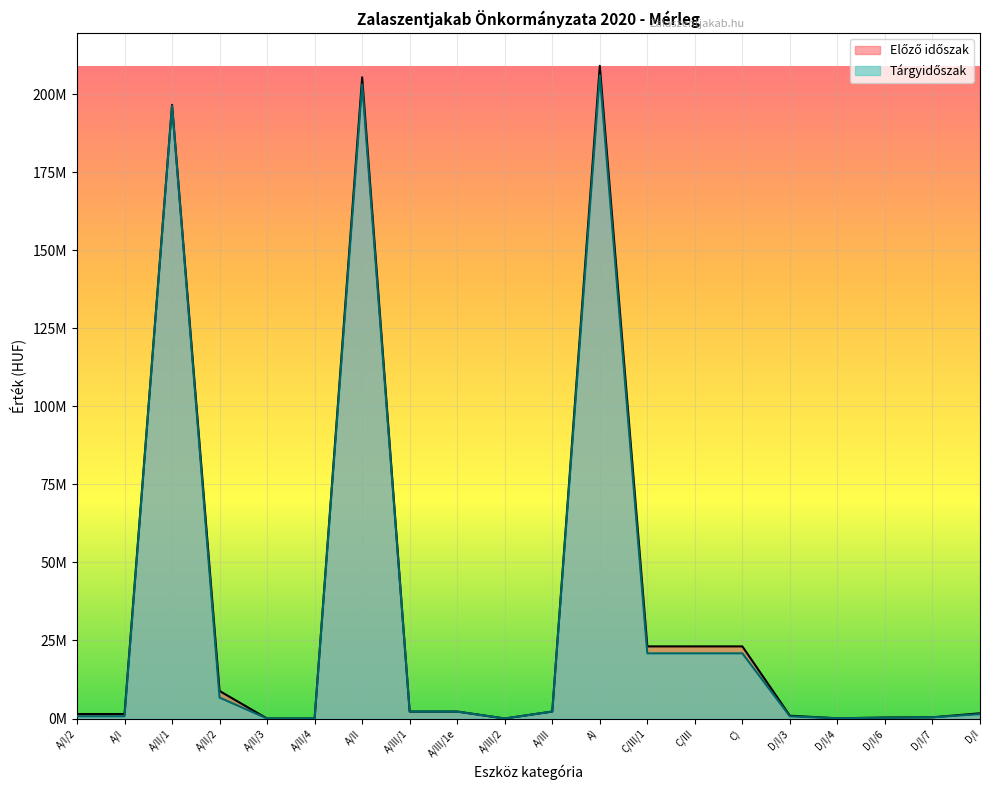

What is the approximate value of Tárgyidőszak at A/III/2, to the nearest 50?

10000